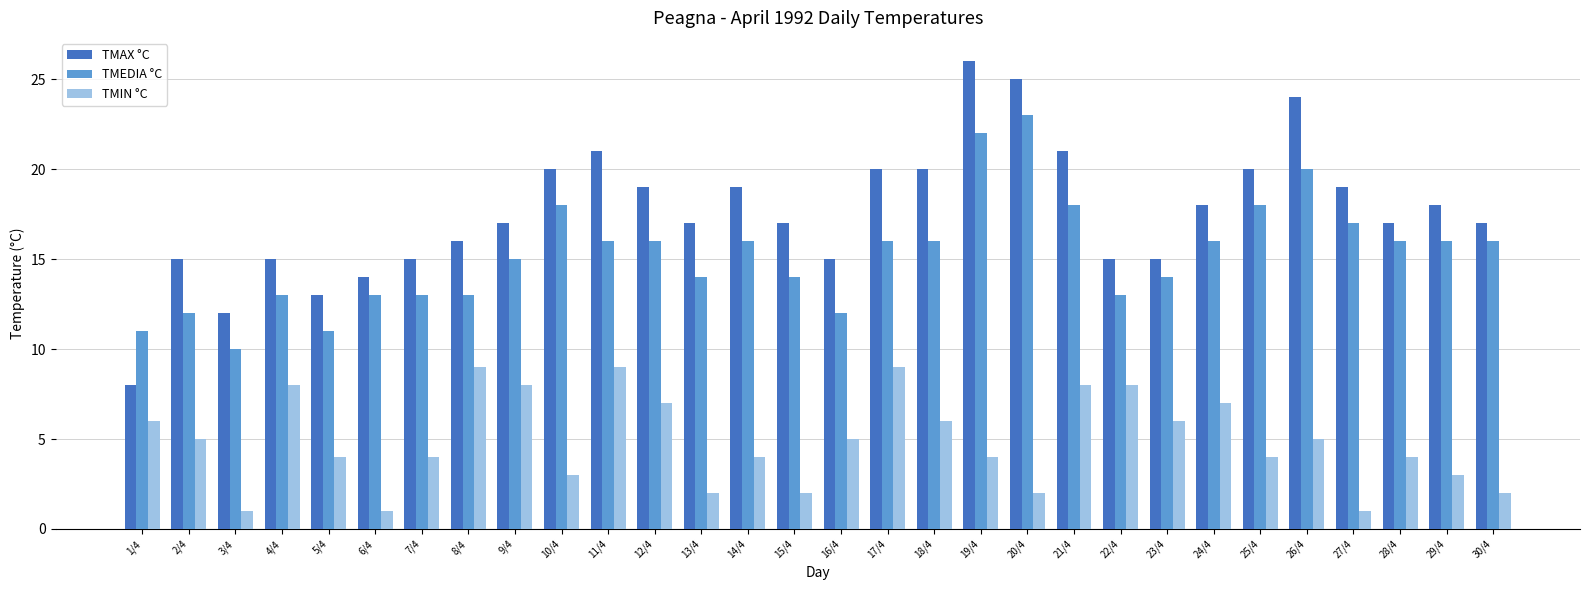

Which series changed the most between 1/4 and 24/4?

TMAX °C